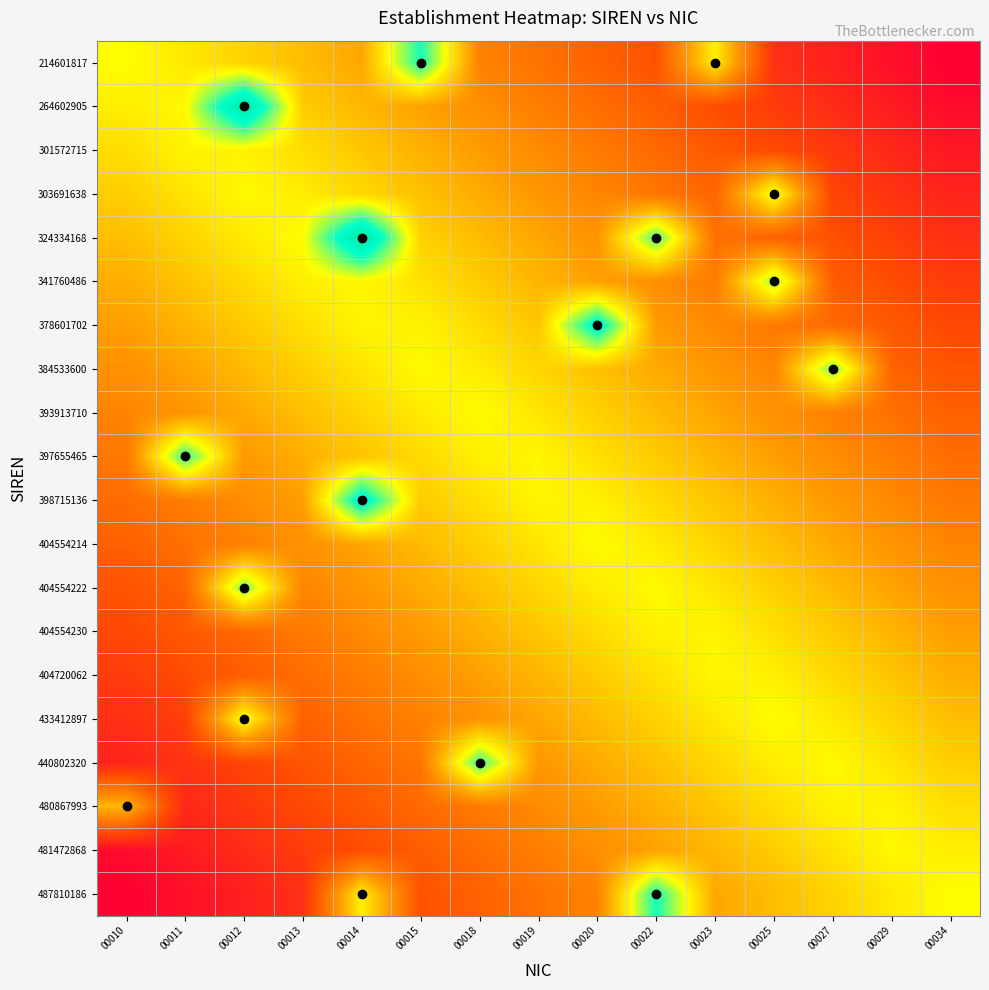

Reading left to right, transcribe all the data shown in this chart.

214601817: 00010=0.6	00011=0.6	00012=0.5	00013=0.5	00014=0.4	00015=0.8	00018=0.3	00019=0.3	00020=0.3	00022=0.2	00023=0.6	00025=0.1	00027=0.1	00029=0.0	00034=0.0
264602905: 00010=0.6	00011=0.6	00012=0.9	00013=0.5	00014=0.5	00015=0.4	00018=0.4	00019=0.3	00020=0.3	00022=0.2	00023=0.2	00025=0.2	00027=0.1	00029=0.1	00034=0.0
301572715: 00010=0.5	00011=0.6	00012=0.6	00013=0.5	00014=0.5	00015=0.4	00018=0.4	00019=0.4	00020=0.3	00022=0.3	00023=0.2	00025=0.2	00027=0.1	00029=0.1	00034=0.1
303691638: 00010=0.5	00011=0.5	00012=0.6	00013=0.6	00014=0.5	00015=0.5	00018=0.4	00019=0.4	00020=0.4	00022=0.3	00023=0.3	00025=0.6	00027=0.2	00029=0.1	00034=0.1
324334168: 00010=0.5	00011=0.5	00012=0.6	00013=0.6	00014=1.0	00015=0.5	00018=0.5	00019=0.4	00020=0.4	00022=0.7	00023=0.3	00025=0.3	00027=0.2	00029=0.2	00034=0.1
341760486: 00010=0.4	00011=0.5	00012=0.5	00013=0.6	00014=0.6	00015=0.5	00018=0.5	00019=0.5	00020=0.4	00022=0.4	00023=0.3	00025=0.7	00027=0.2	00029=0.2	00034=0.2
378601702: 00010=0.4	00011=0.5	00012=0.5	00013=0.5	00014=0.6	00015=0.6	00018=0.5	00019=0.5	00020=0.8	00022=0.4	00023=0.4	00025=0.3	00027=0.3	00029=0.2	00034=0.2
384533600: 00010=0.4	00011=0.4	00012=0.5	00013=0.5	00014=0.6	00015=0.6	00018=0.6	00019=0.5	00020=0.5	00022=0.4	00023=0.4	00025=0.3	00027=0.7	00029=0.3	00034=0.2
393913710: 00010=0.3	00011=0.4	00012=0.4	00013=0.5	00014=0.5	00015=0.6	00018=0.6	00019=0.6	00020=0.5	00022=0.5	00023=0.4	00025=0.4	00027=0.3	00029=0.3	00034=0.3
397655465: 00010=0.3	00011=0.8	00012=0.4	00013=0.4	00014=0.5	00015=0.5	00018=0.6	00019=0.6	00020=0.5	00022=0.5	00023=0.5	00025=0.4	00027=0.4	00029=0.3	00034=0.3
398715136: 00010=0.3	00011=0.3	00012=0.4	00013=0.4	00014=0.9	00015=0.5	00018=0.5	00019=0.6	00020=0.6	00022=0.5	00023=0.5	00025=0.4	00027=0.4	00029=0.4	00034=0.3
404554214: 00010=0.3	00011=0.3	00012=0.3	00013=0.4	00014=0.4	00015=0.5	00018=0.5	00019=0.6	00020=0.6	00022=0.6	00023=0.5	00025=0.5	00027=0.4	00029=0.4	00034=0.3
404554222: 00010=0.2	00011=0.3	00012=0.7	00013=0.3	00014=0.4	00015=0.4	00018=0.5	00019=0.5	00020=0.6	00022=0.6	00023=0.6	00025=0.5	00027=0.5	00029=0.4	00034=0.4
404554230: 00010=0.2	00011=0.2	00012=0.3	00013=0.3	00014=0.4	00015=0.4	00018=0.4	00019=0.5	00020=0.5	00022=0.6	00023=0.6	00025=0.5	00027=0.5	00029=0.5	00034=0.4
404720062: 00010=0.2	00011=0.2	00012=0.2	00013=0.3	00014=0.3	00015=0.4	00018=0.4	00019=0.5	00020=0.5	00022=0.5	00023=0.6	00025=0.6	00027=0.5	00029=0.5	00034=0.4
433412897: 00010=0.1	00011=0.2	00012=0.6	00013=0.3	00014=0.3	00015=0.3	00018=0.4	00019=0.4	00020=0.5	00022=0.5	00023=0.6	00025=0.6	00027=0.6	00029=0.5	00034=0.5
440802320: 00010=0.1	00011=0.1	00012=0.2	00013=0.2	00014=0.3	00015=0.3	00018=0.8	00019=0.4	00020=0.4	00022=0.5	00023=0.5	00025=0.6	00027=0.6	00029=0.5	00034=0.5
480867993: 00010=0.5	00011=0.1	00012=0.1	00013=0.2	00014=0.2	00015=0.3	00018=0.3	00019=0.4	00020=0.4	00022=0.4	00023=0.5	00025=0.5	00027=0.6	00029=0.6	00034=0.5
481472868: 00010=0.0	00011=0.1	00012=0.1	00013=0.2	00014=0.2	00015=0.2	00018=0.3	00019=0.3	00020=0.4	00022=0.4	00023=0.5	00025=0.5	00027=0.5	00029=0.6	00034=0.6
487810186: 00010=0.0	00011=0.0	00012=0.1	00013=0.1	00014=0.6	00015=0.2	00018=0.3	00019=0.3	00020=0.3	00022=0.8	00023=0.4	00025=0.5	00027=0.5	00029=0.6	00034=0.6